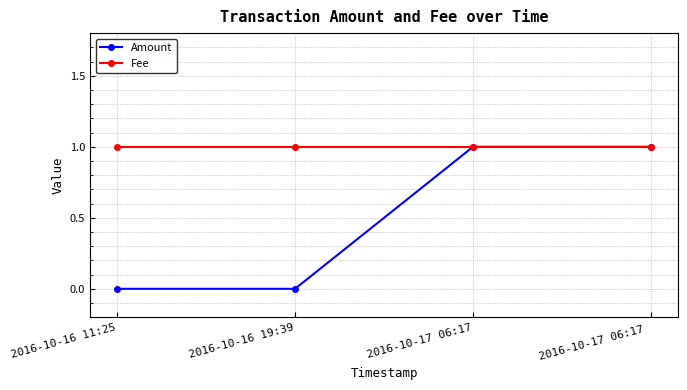

What is the label of the 3rd point from the left?

2016-10-17 06:17